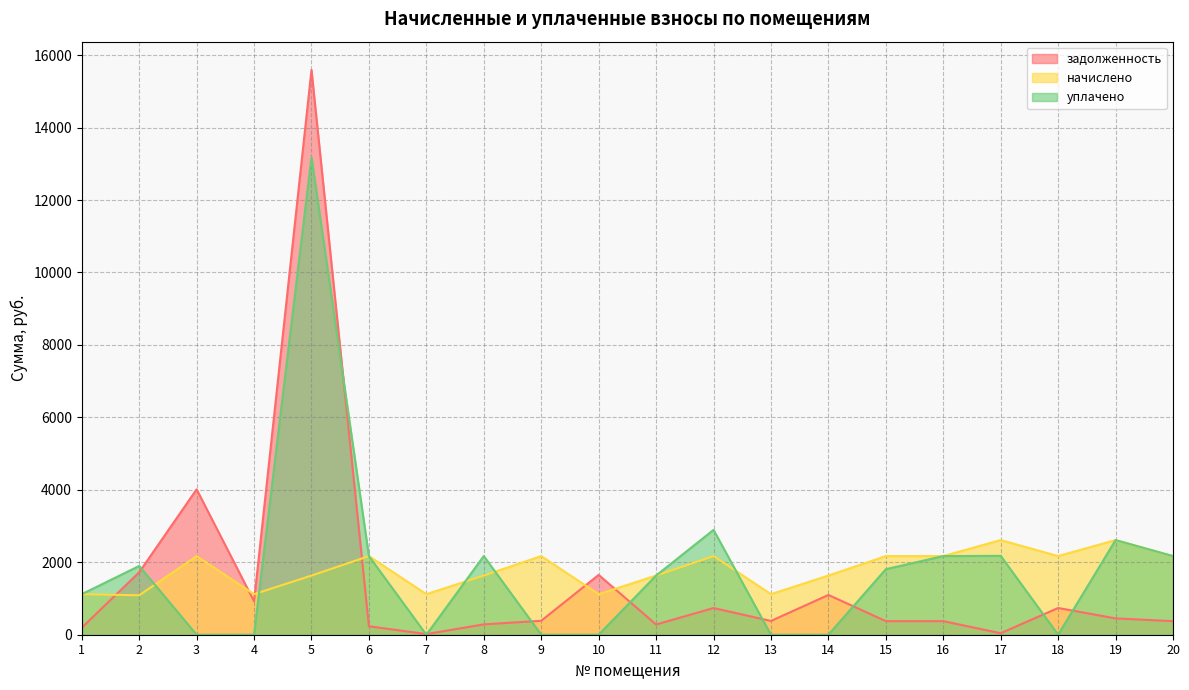

True or false: уплачено has more than 1 points higher than both neighbors.

True